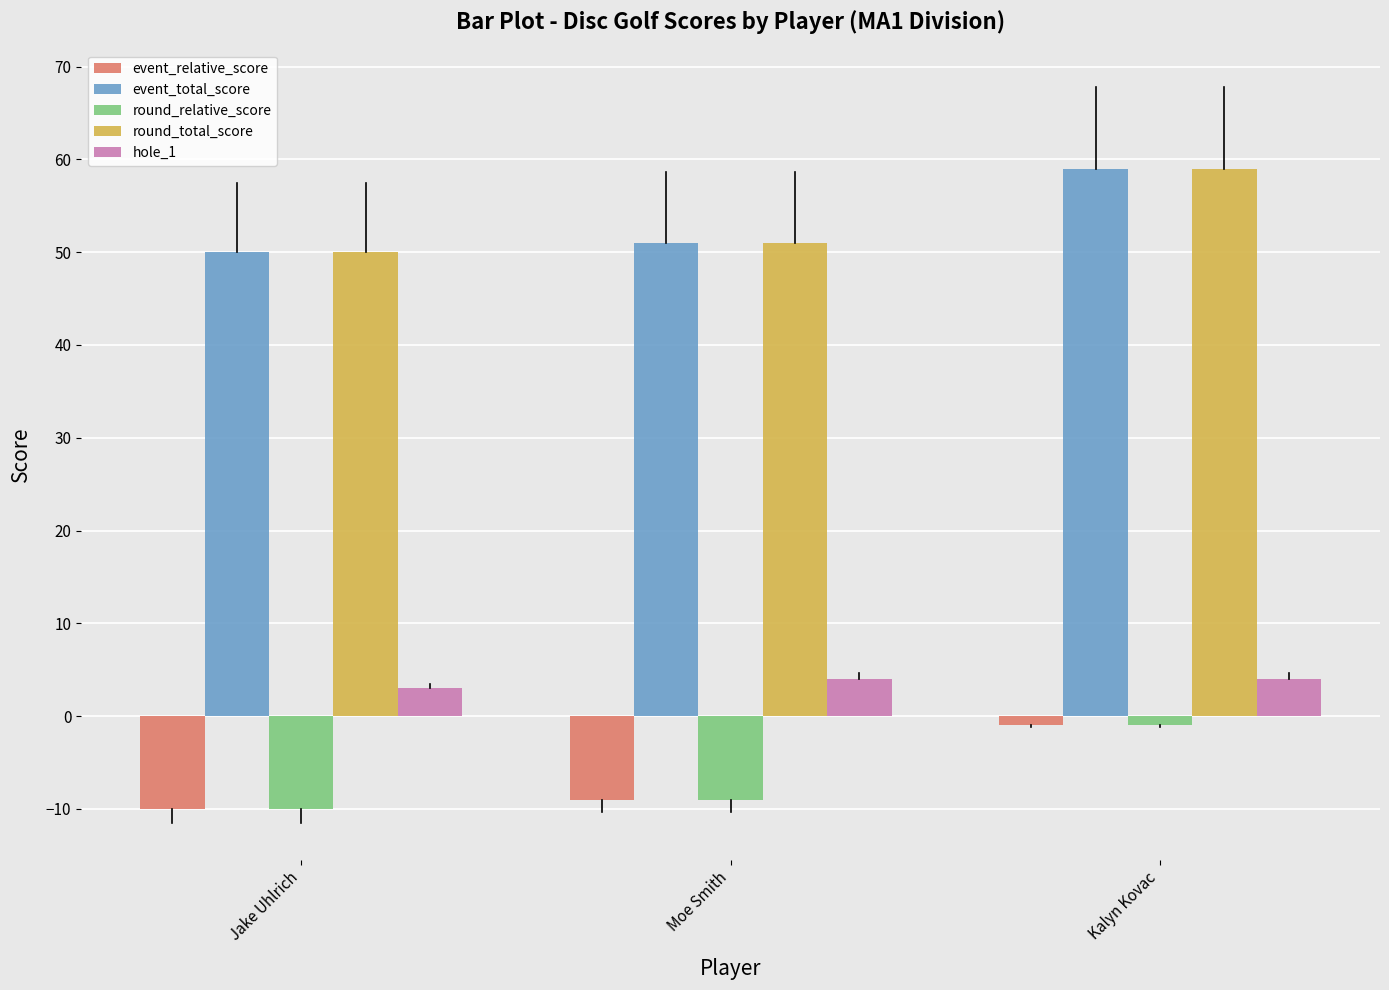

What is the maximum value for hole_1?

4